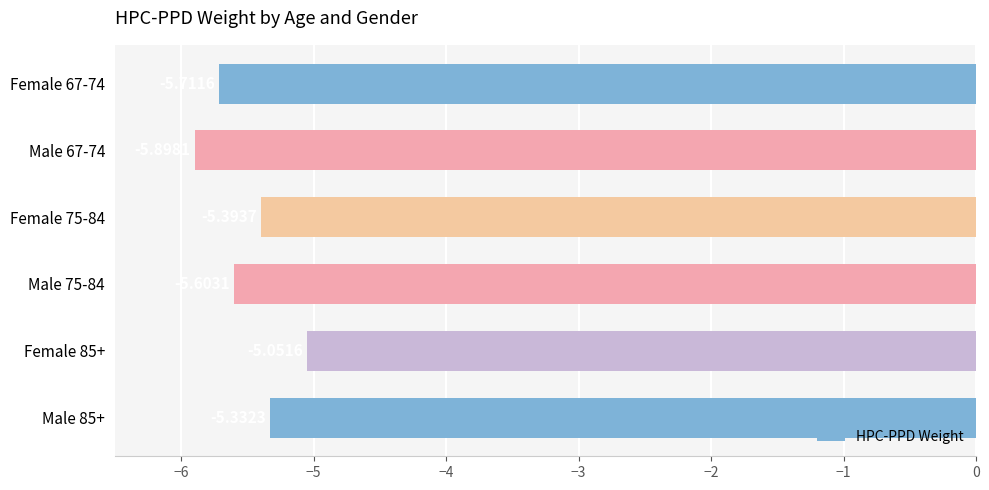

What is the change in value from Male 67-74 to Male 75-84?

+0.3